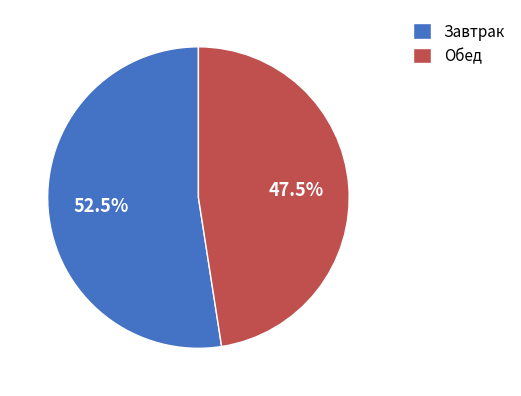

Rank the categories by value from lowest to highest.

Обед, Завтрак